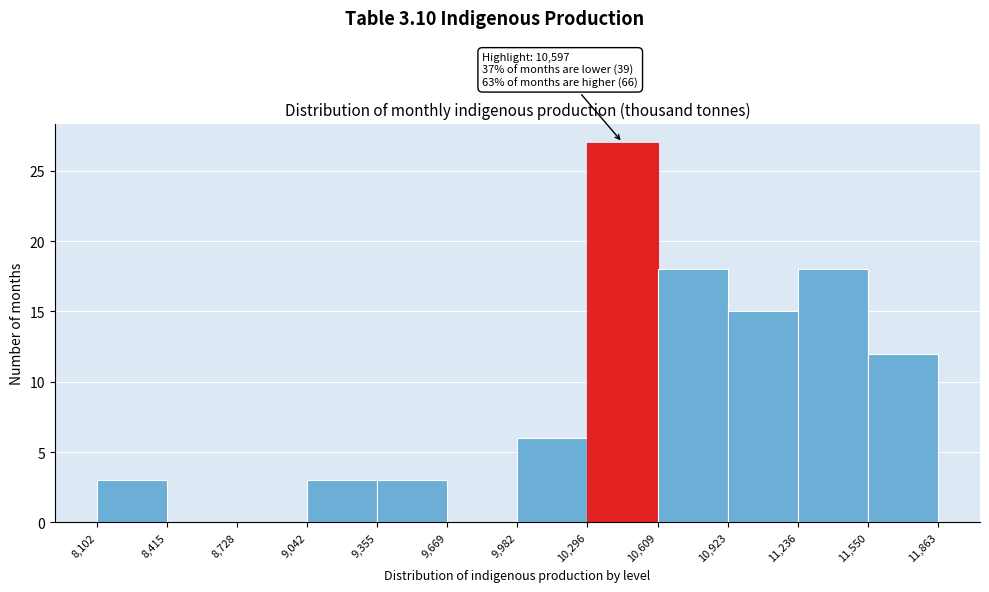

Which range on the x-axis has the tallest bar?

10,296 to 10,609